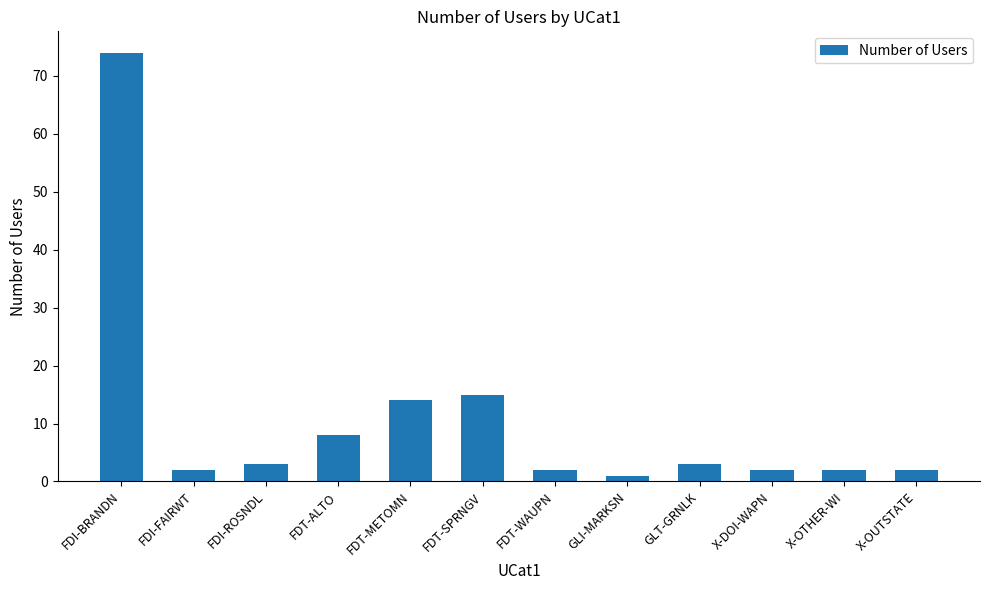

Reading left to right, list all the values displayed in this chart.

FDI-BRANDN=74	FDI-FAIRWT=2	FDI-ROSNDL=3	FDT-ALTO=8	FDT-METOMN=14	FDT-SPRNGV=15	FDT-WAUPN=2	GLI-MARKSN=1	GLT-GRNLK=3	X-DOI-WAPN=2	X-OTHER-WI=2	X-OUTSTATE=2